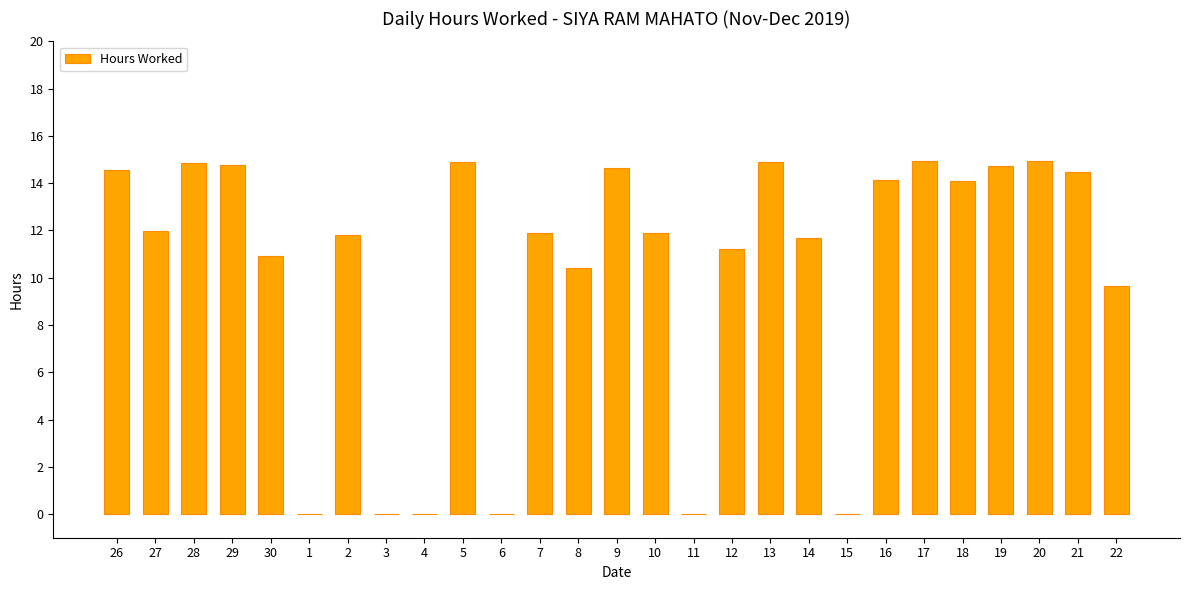

Where is the data nearest to the value 7?

22